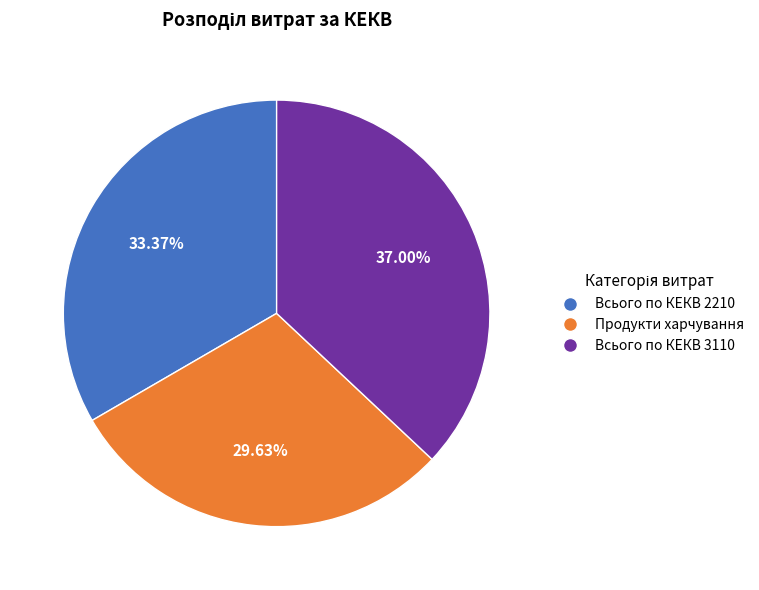

How much of the chart is everything except Продукти харчування?

70.4%